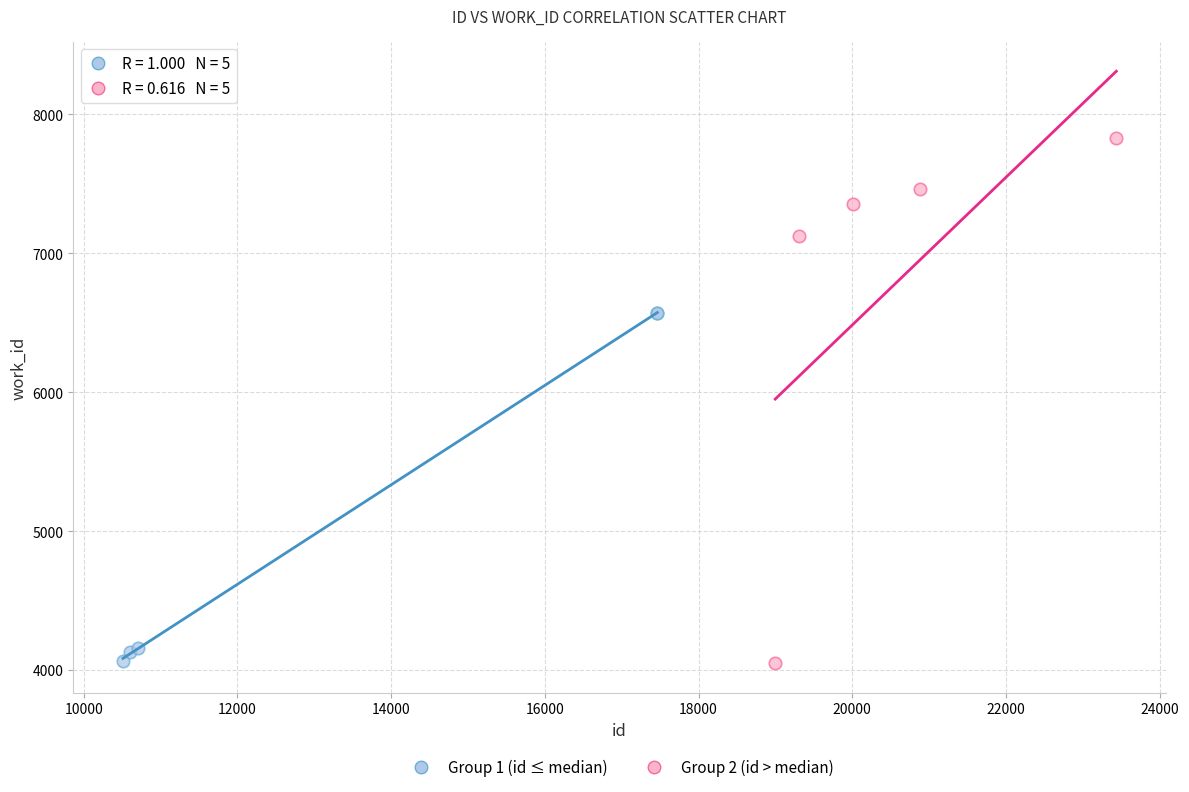

Which series contains the highest Y value?

Group 2 (id > median)